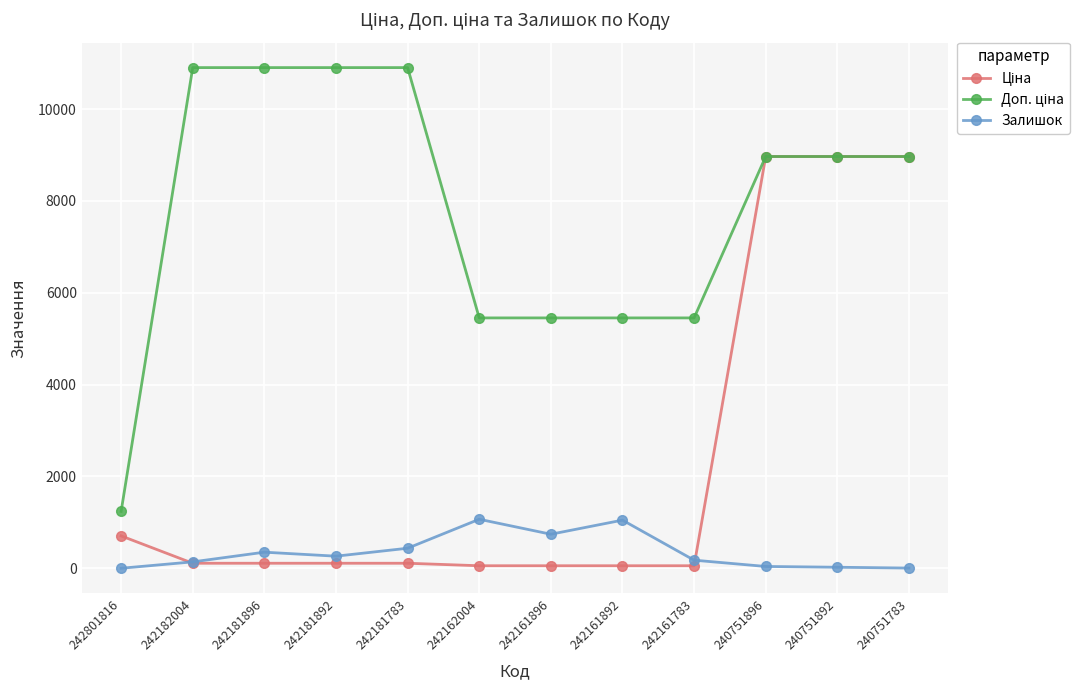

What is the greatest value displayed?

10903.0